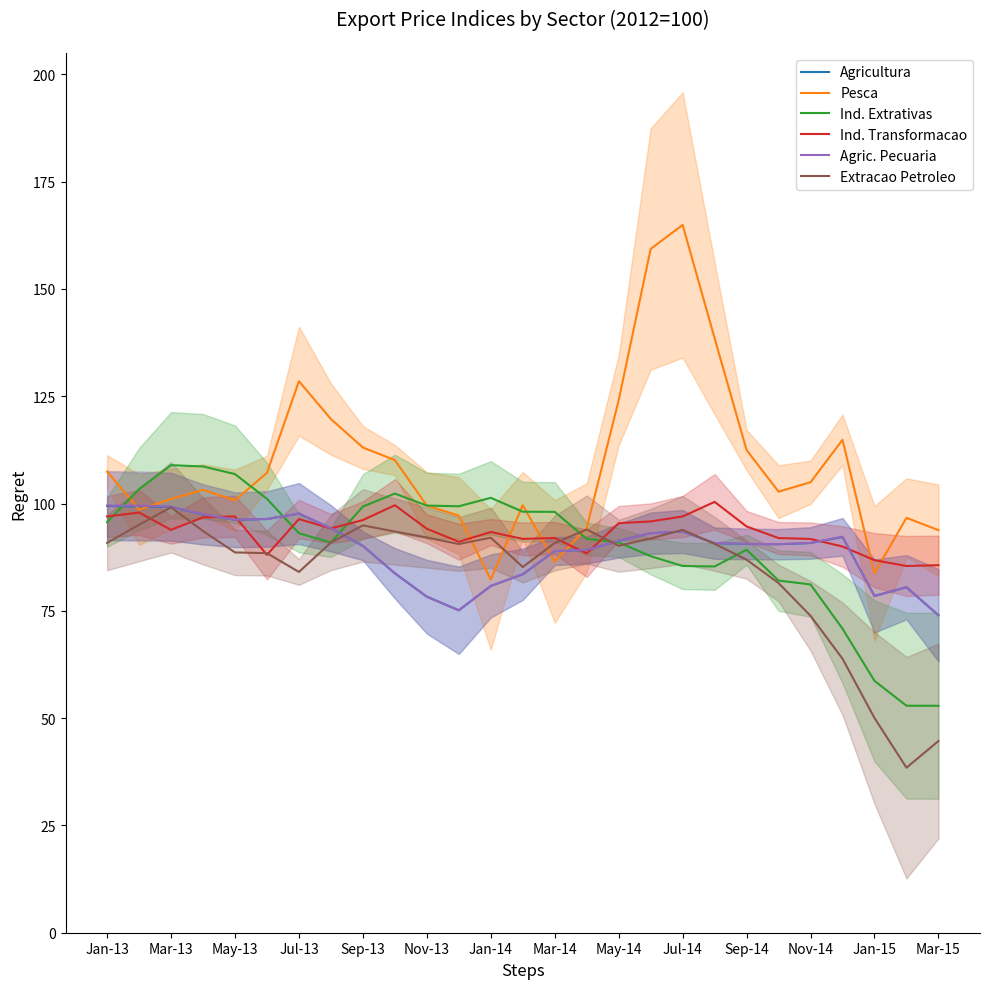

The Extracao Petroleo series shows 90.8 at Jan-13. True or false?

True